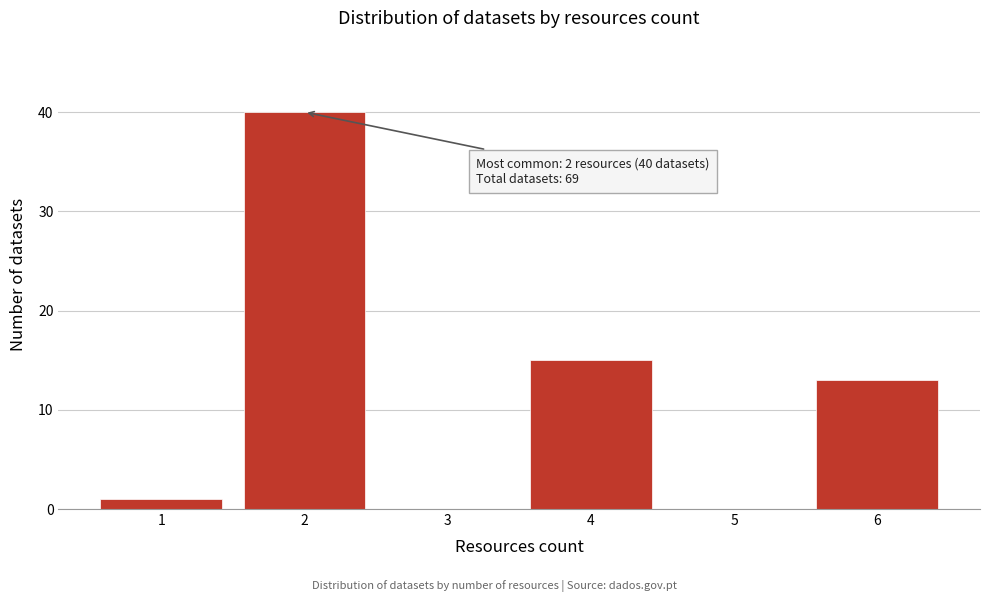

Reading left to right, transcribe all the data shown in this chart.

1=1	2=40	3=0	4=15	5=0	6=13